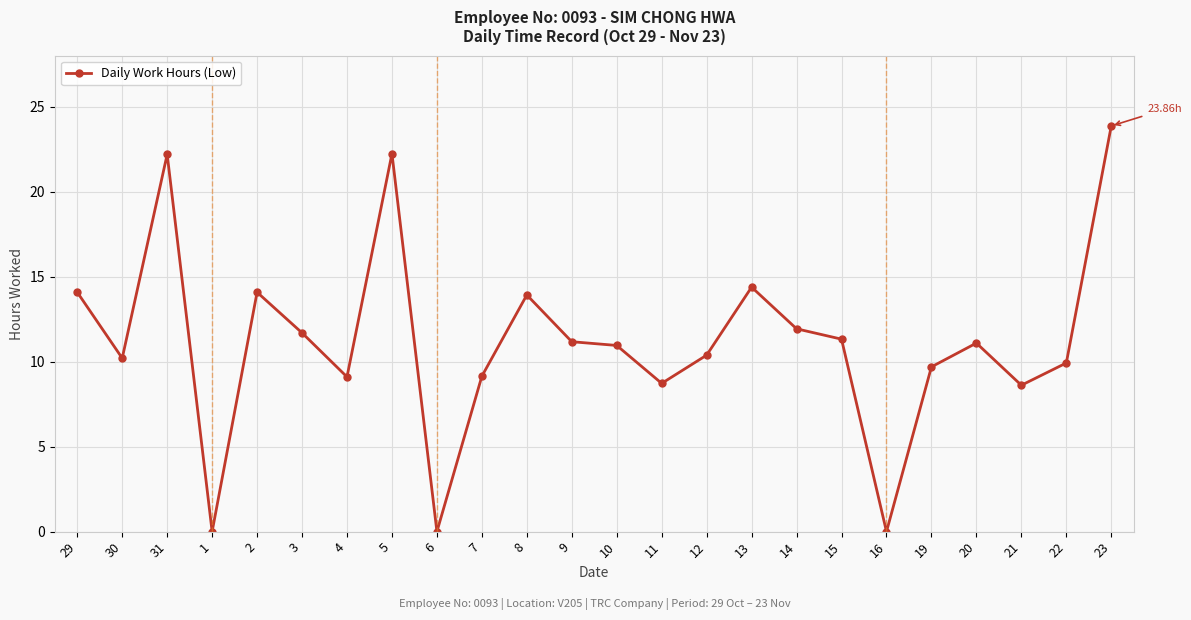

What is the value of the 22nd point from the left?

8.6